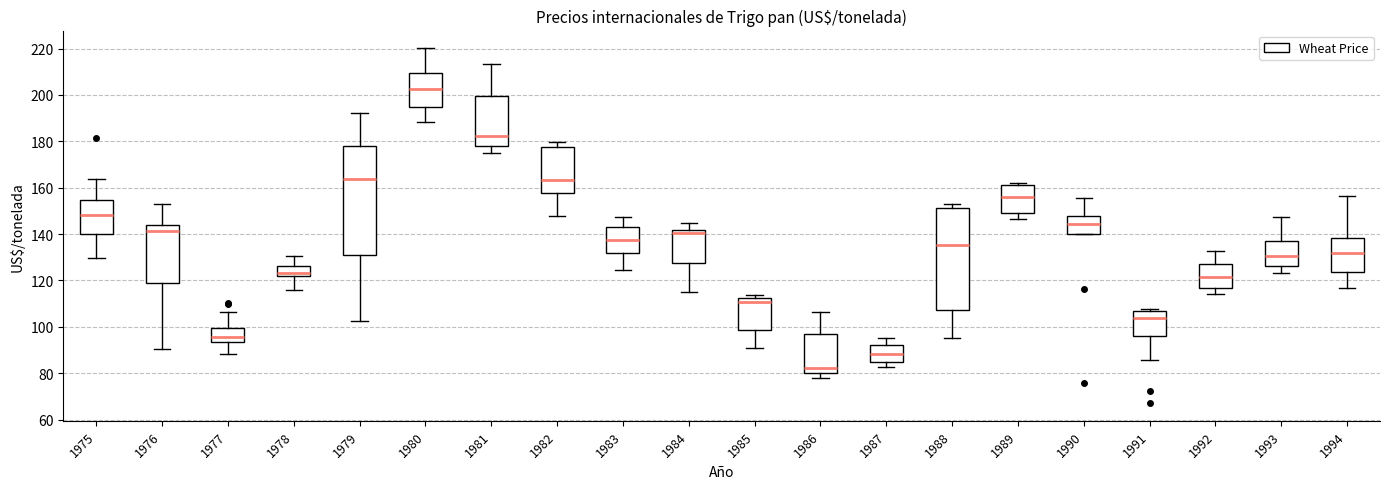

Reading left to right, transcribe this box plot: for each box, give where its median line is, the range the box spans, and where its two whiskers end, as read against the y-axis. The values are not printed on the chart, so give them approximately, as read against the axis.

1975: median 148, box 140 to 154, whiskers 130 to 164
1976: median 142, box 120 to 144, whiskers 90 to 152
1977: median 96, box 94 to 100, whiskers 88 to 106
1978: median 124, box 122 to 126, whiskers 116 to 130
1979: median 164, box 130 to 178, whiskers 102 to 192
1980: median 202, box 194 to 210, whiskers 188 to 220
1981: median 182, box 178 to 200, whiskers 176 to 214
1982: median 164, box 158 to 178, whiskers 148 to 180
1983: median 138, box 132 to 142, whiskers 124 to 148
1984: median 140, box 128 to 142, whiskers 116 to 144
1985: median 110, box 98 to 112, whiskers 90 to 114
1986: median 82, box 80 to 96, whiskers 78 to 106
1987: median 88, box 84 to 92, whiskers 82 to 96
1988: median 136, box 108 to 152, whiskers 96 to 154
1989: median 156, box 150 to 162, whiskers 146 to 162 (just above the box's upper edge)
1990: median 144, box 140 to 148, whiskers 140 to 156
1991: median 104, box 96 to 106, whiskers 86 to 108
1992: median 122, box 116 to 128, whiskers 114 to 132
1993: median 130, box 126 to 136, whiskers 124 to 148
1994: median 132, box 124 to 138, whiskers 116 to 156